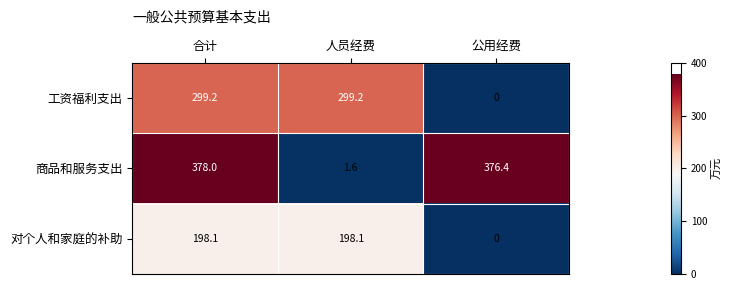

The value of 工资福利支出 at 公用经费 is 0.0. True or false?

True